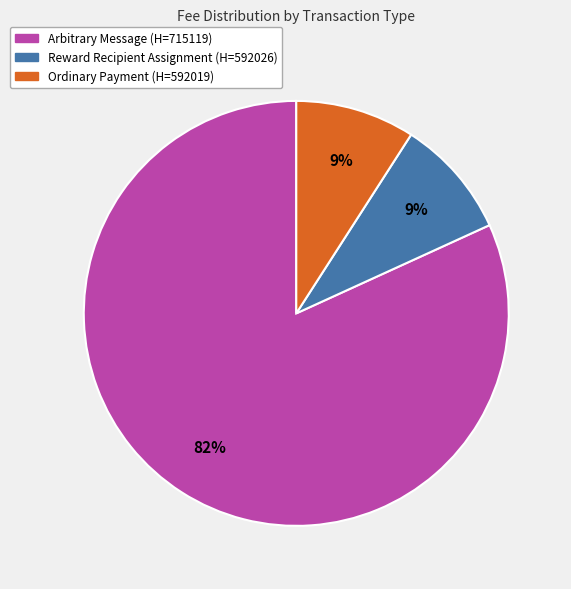

Is there a majority slice in this chart?

Yes